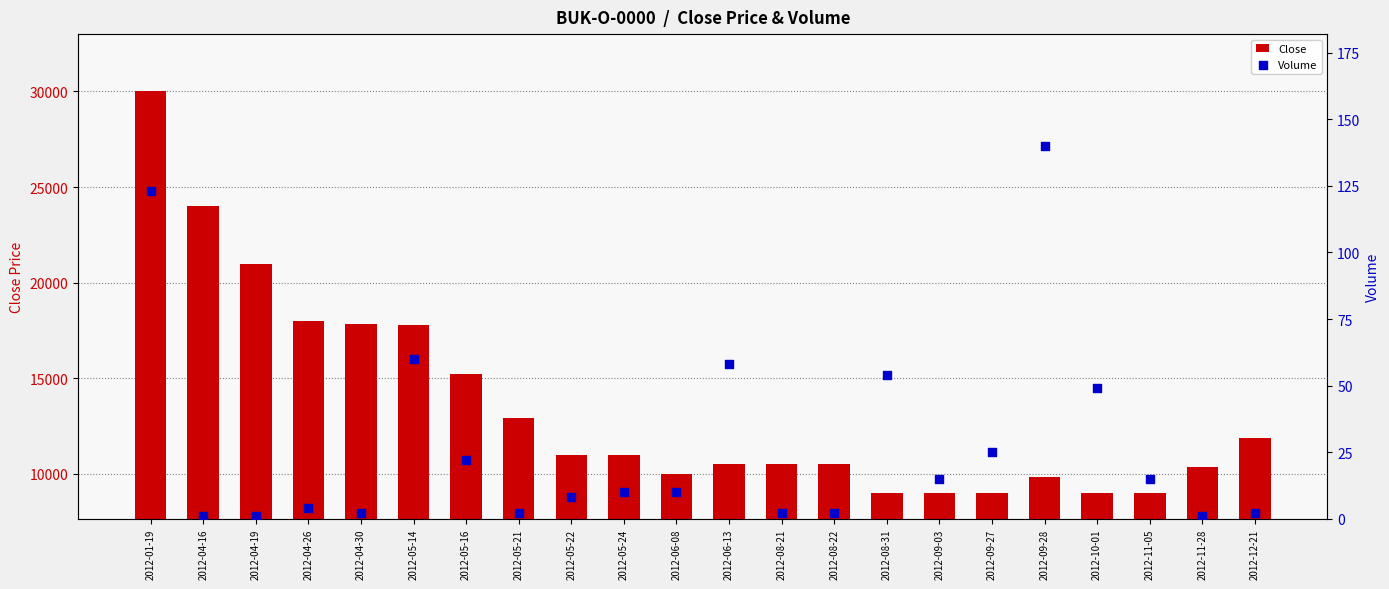

What is the total value across all series at 2012-08-22?

10502